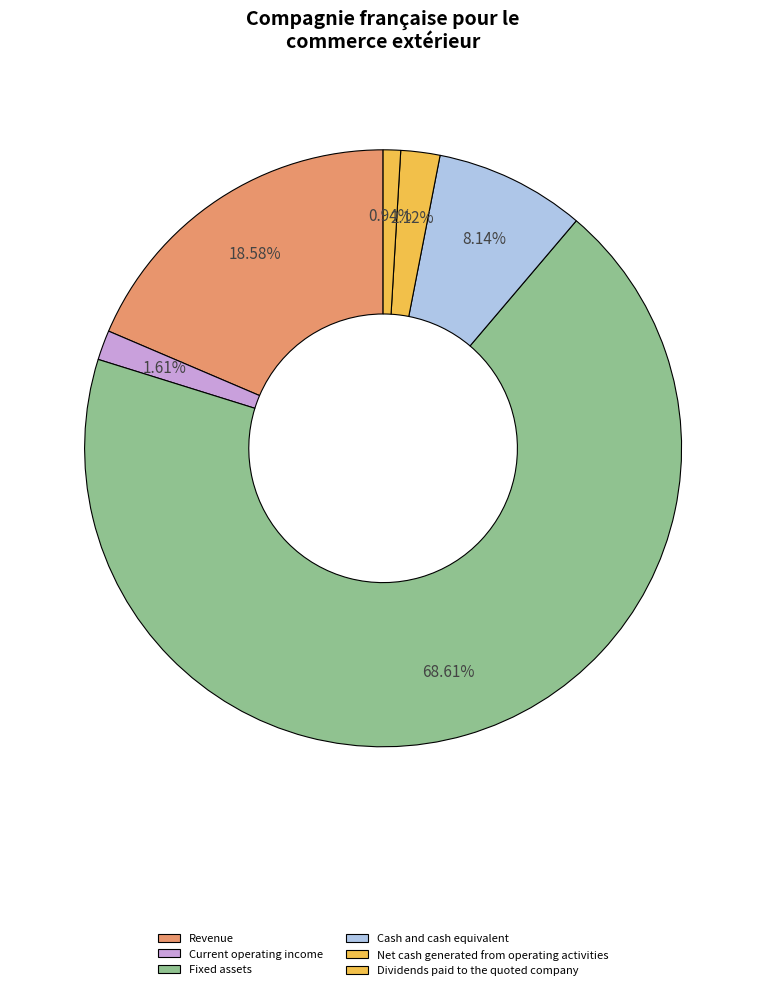

Count the number of slices in the pie.

6